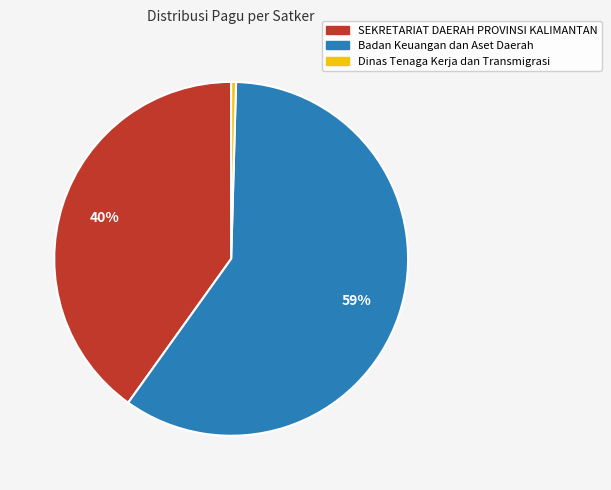

Is there a majority slice in this chart?

Yes